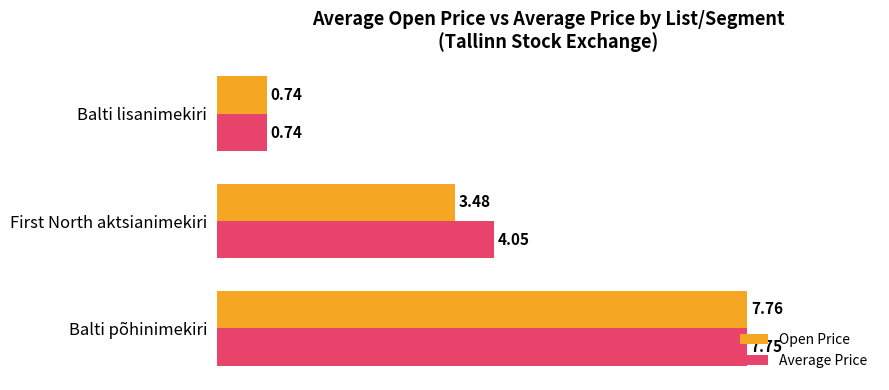

Which category has the highest value in the Average Price series?

Balti põhinimekiri